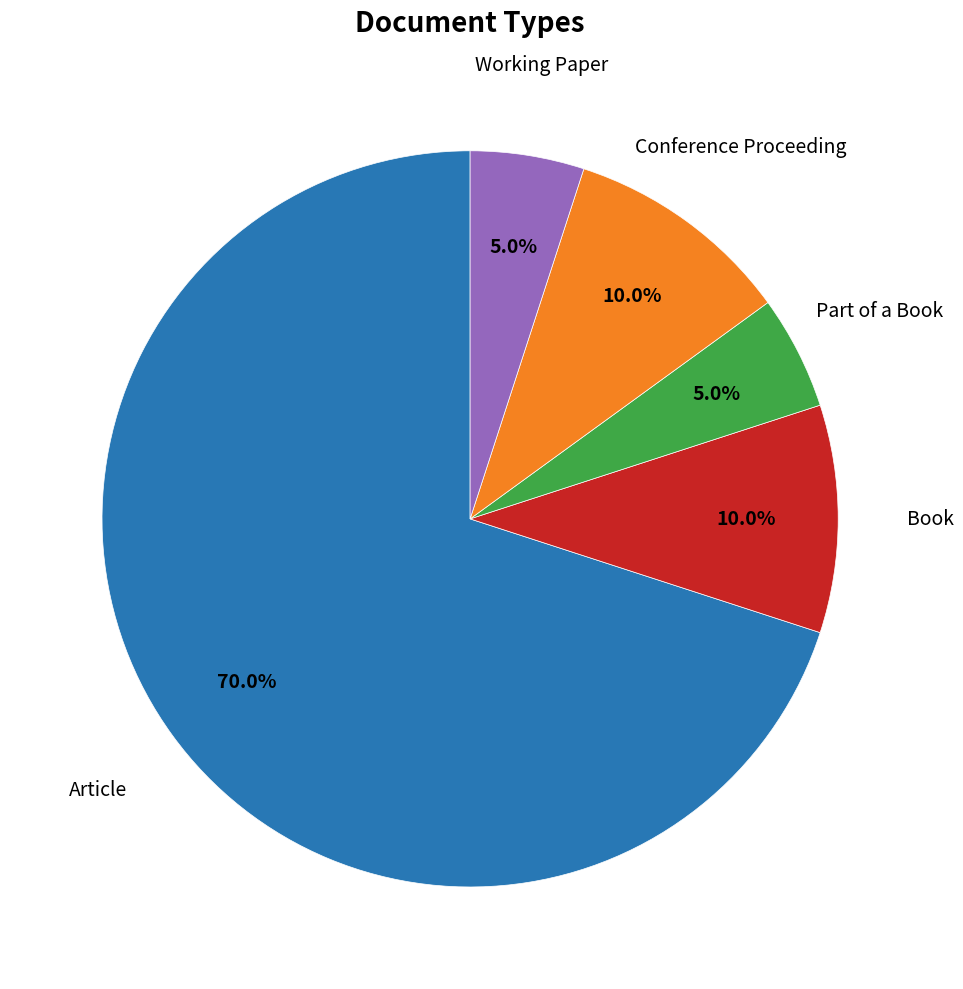

Which slice represents more than half of the pie?

Article